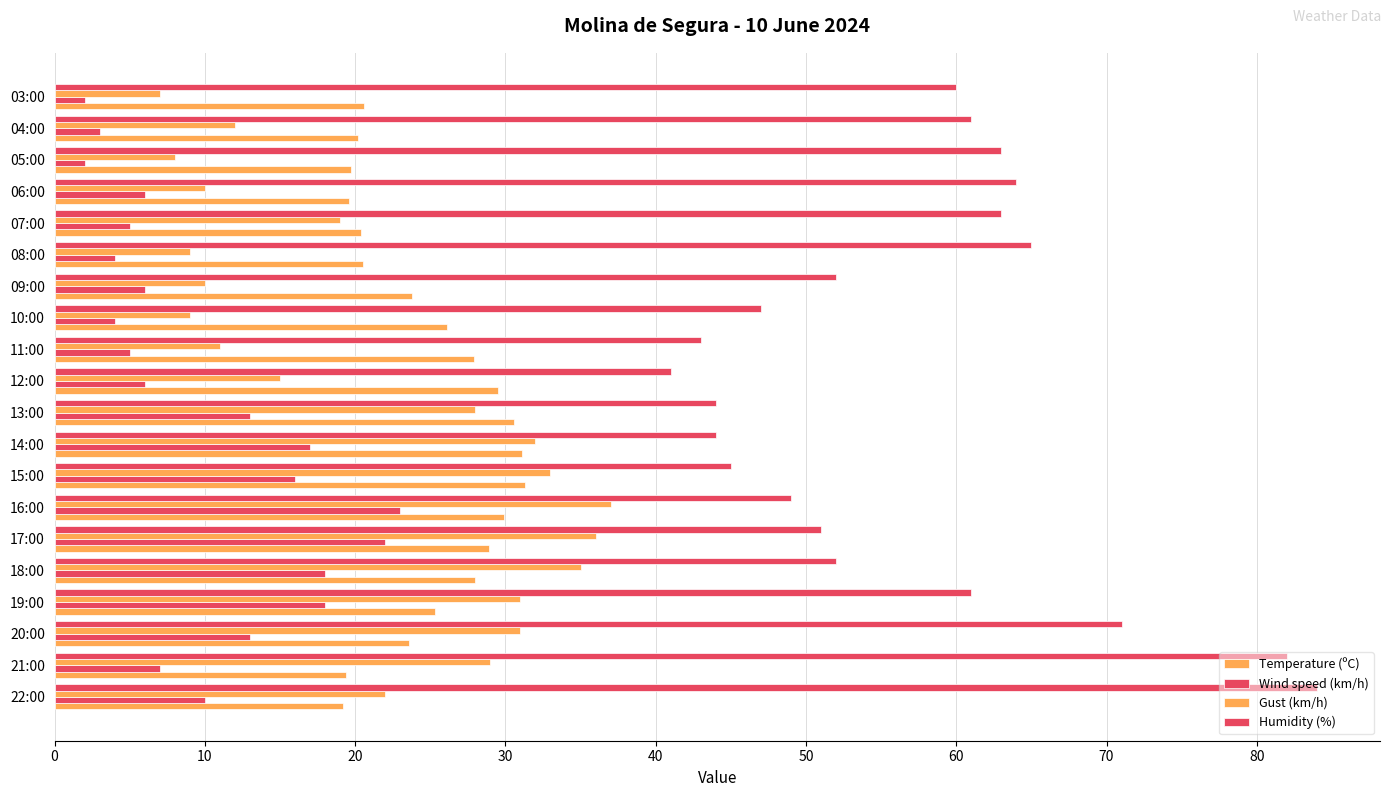

How many distinct data groups are displayed?

4